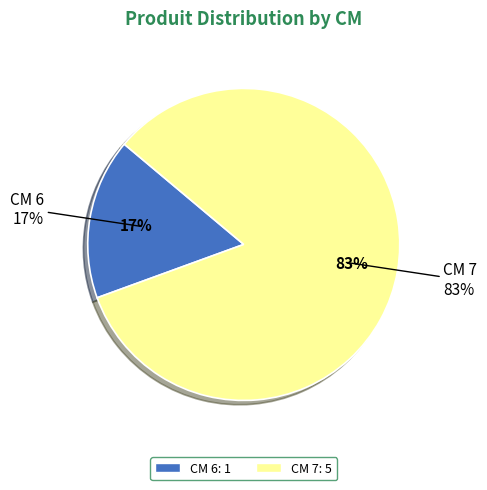

What percentage is the 6 slice, to the nearest percent?

17%